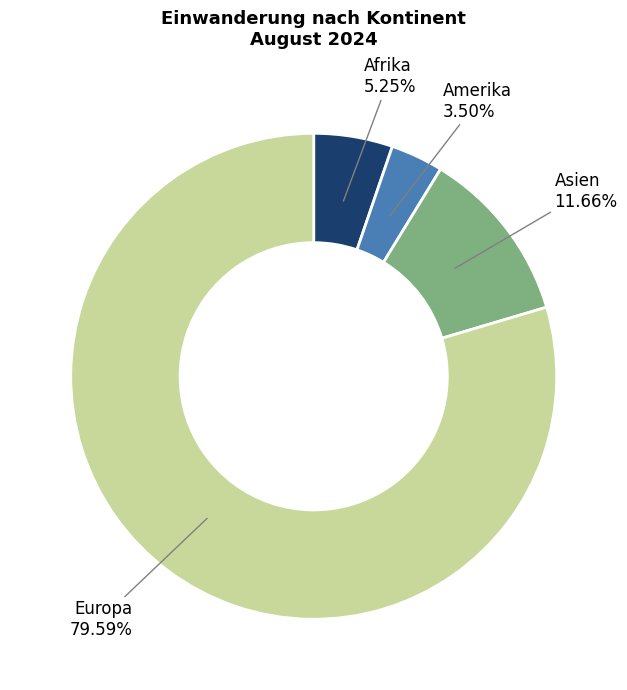

Which slice is the largest?

Europa